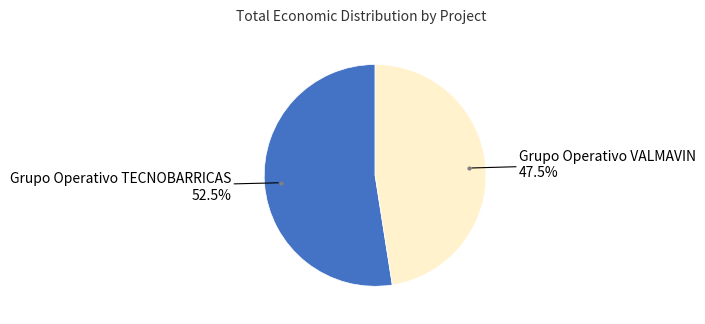

Does any single category account for the majority?

Yes